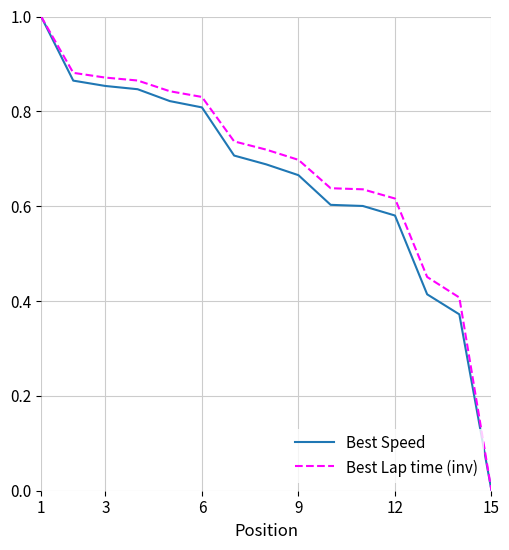

What is the difference between the maximum and minimum values in the Best Lap time (inv) series?

1.0